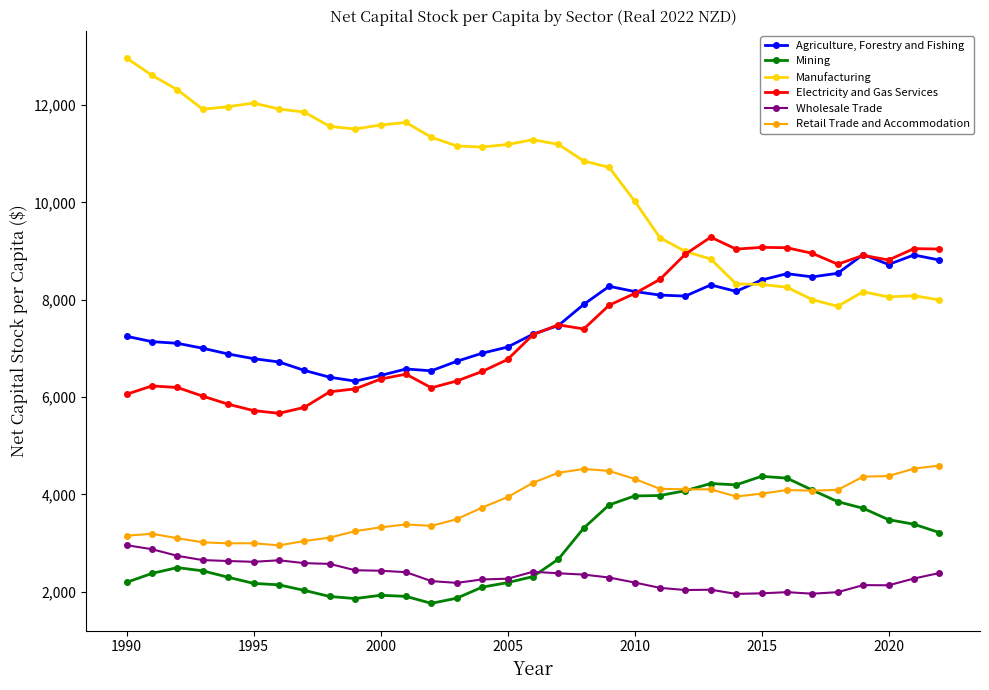

Which series has the largest total across all categories?

Manufacturing